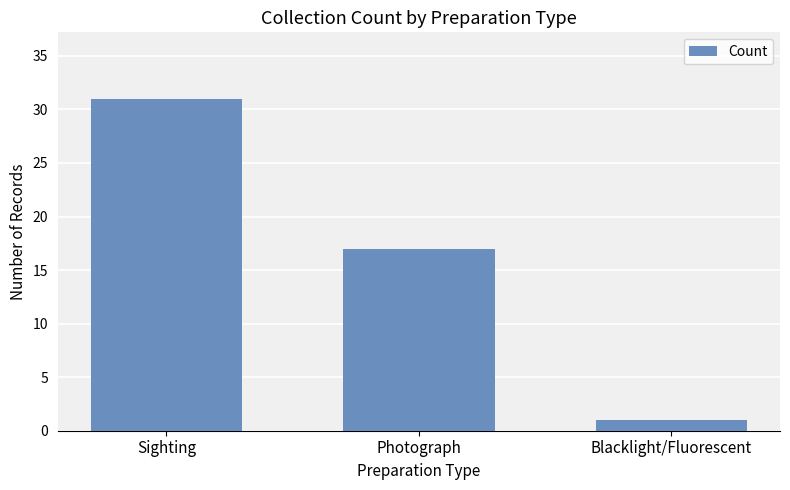

At which category does the chart reach its minimum across all series?

Blacklight/Fluorescent